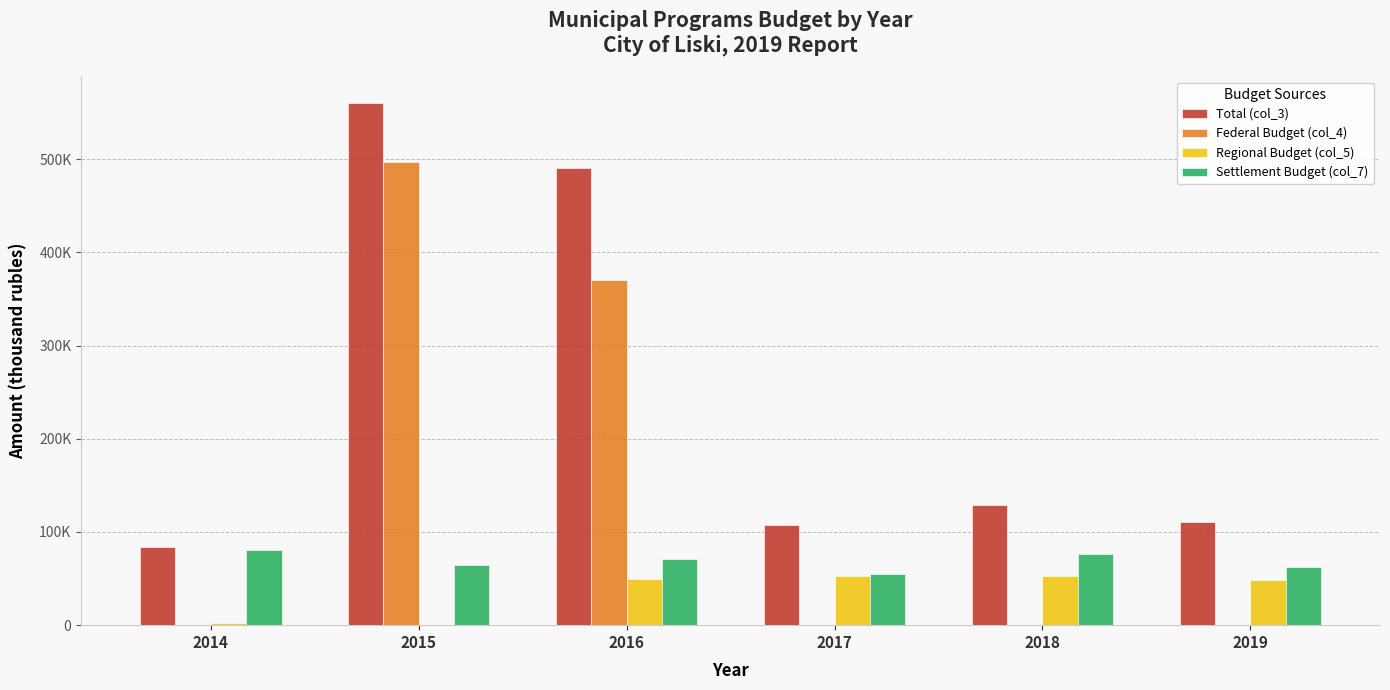

Reading left to right, list all the values displayed in this chart.

Total (col_3): 2014=83543.0	2015=560808.7	2016=490068.4	2017=107769.1	2018=129148.5	2019=111155.2
Federal Budget (col_4): 2014=0.0	2015=496562.4	2016=370000.0	2017=0.0	2018=0.0	2019=0.0
Regional Budget (col_5): 2014=2409.0	2015=0.0	2016=49093.0	2017=53084.2	2018=52618.6	2019=48385.6
Settlement Budget (col_7): 2014=81134.0	2015=64246.3	2016=70975.4	2017=54684.9	2018=76529.9	2019=62769.6